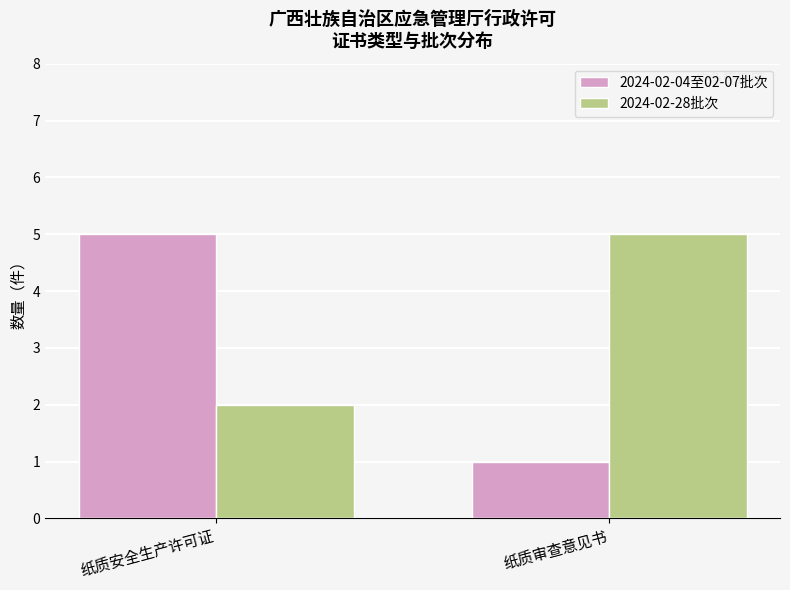

The 2024-02-28批次 series shows 2 at 纸质安全生产许可证. True or false?

True